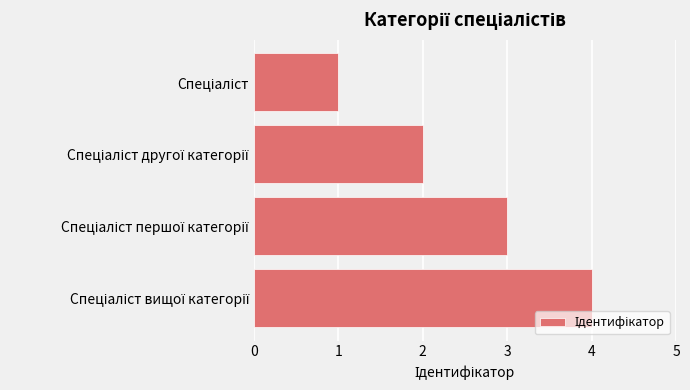

What is the greatest value displayed?

4